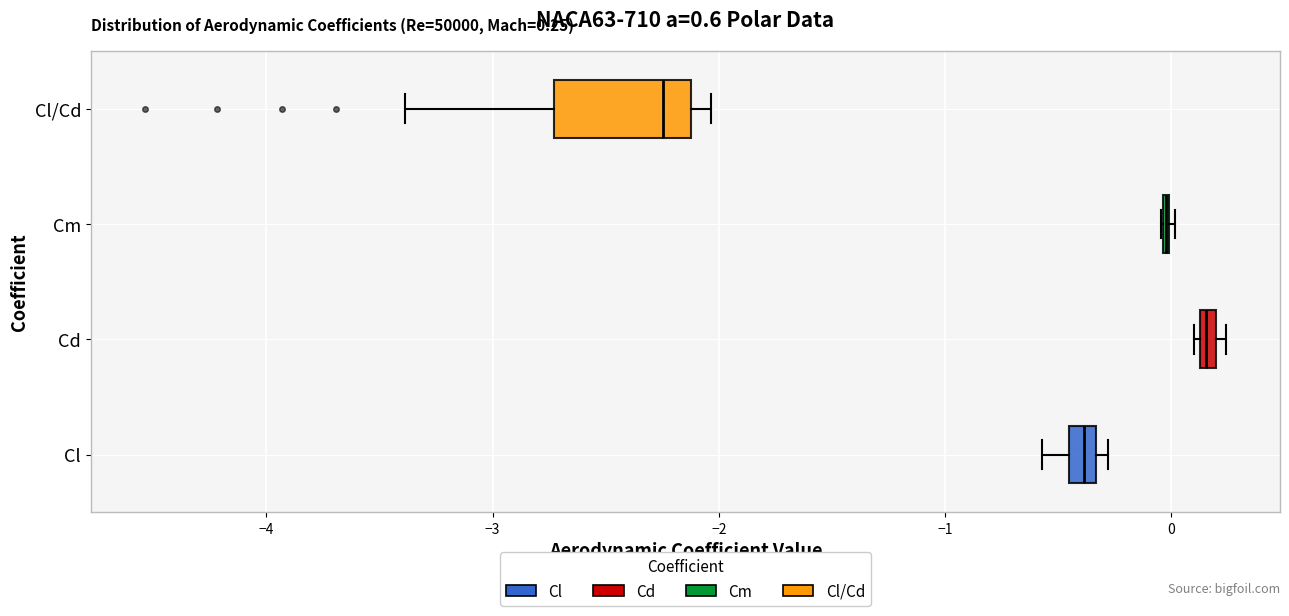

Which box is the widest, from its left edge to its right edge?

Cl/Cd